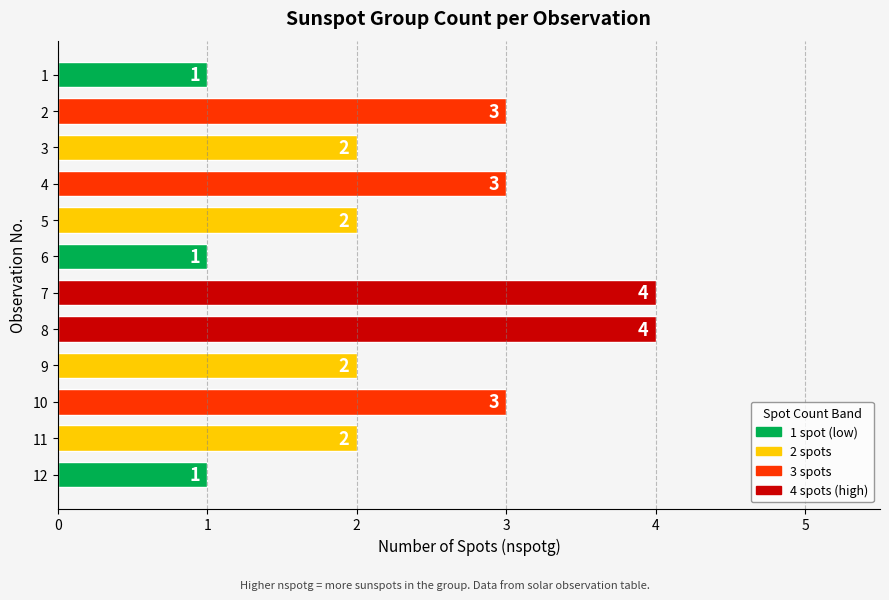

How many data points are less than 2?

3